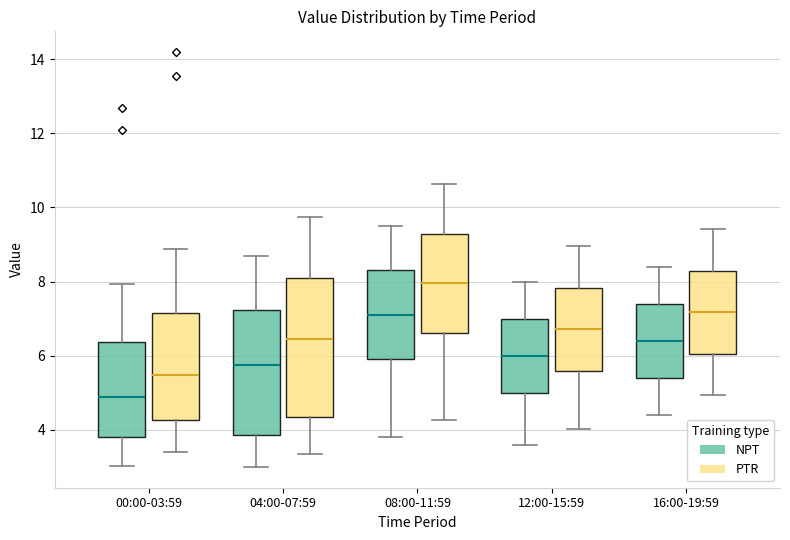

Which box has the highest median line?

08:00-11:59 (PTR)